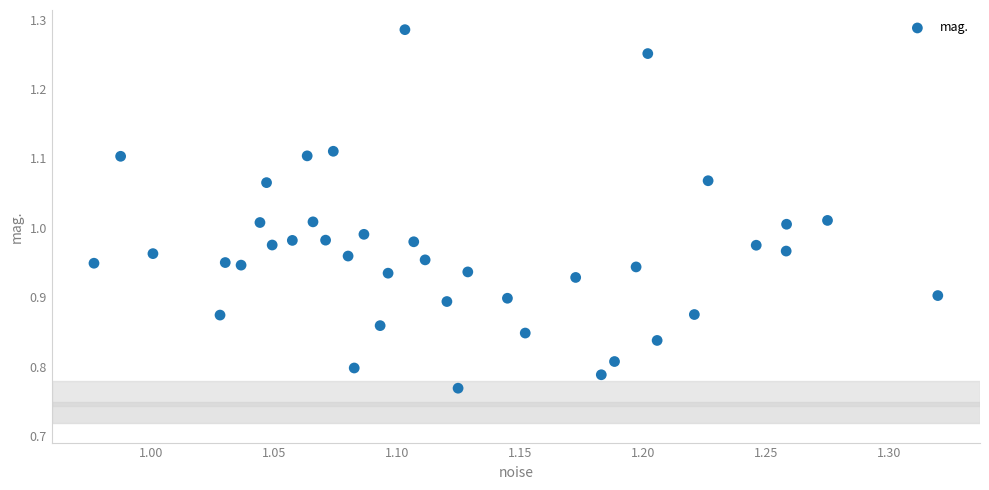

What is the range of X values (max minus min)?

0.3